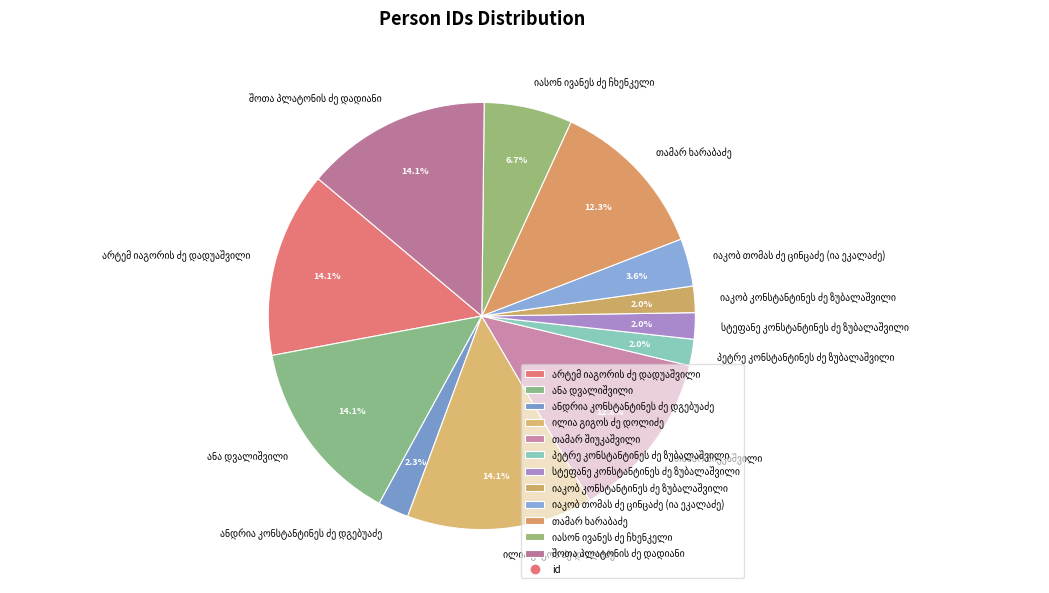

To the nearest percent, what is the difference between the largest and smallest slice percentages?

12%